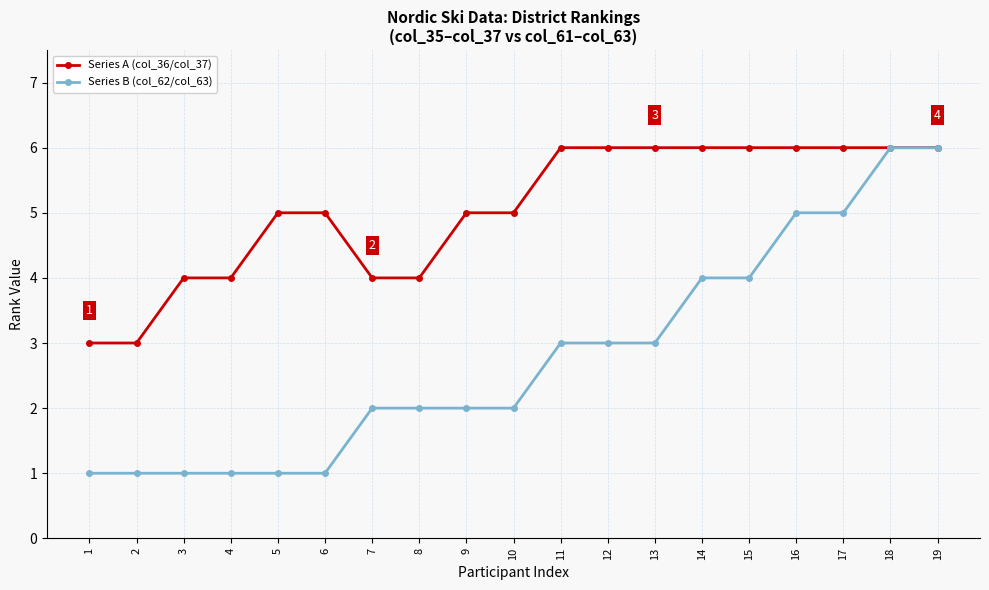

Count the number of data series in this chart.

2